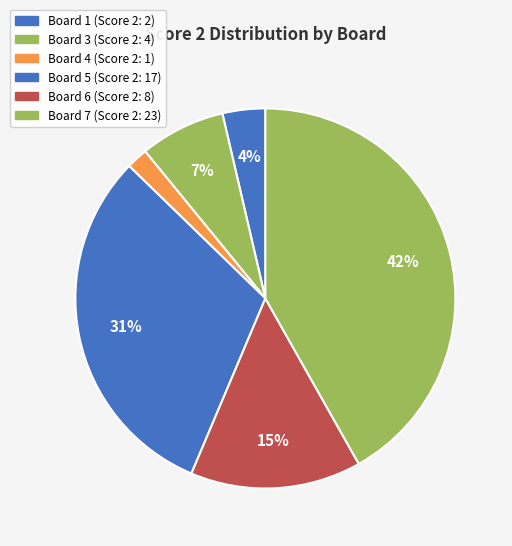

Count the number of slices in the pie.

6